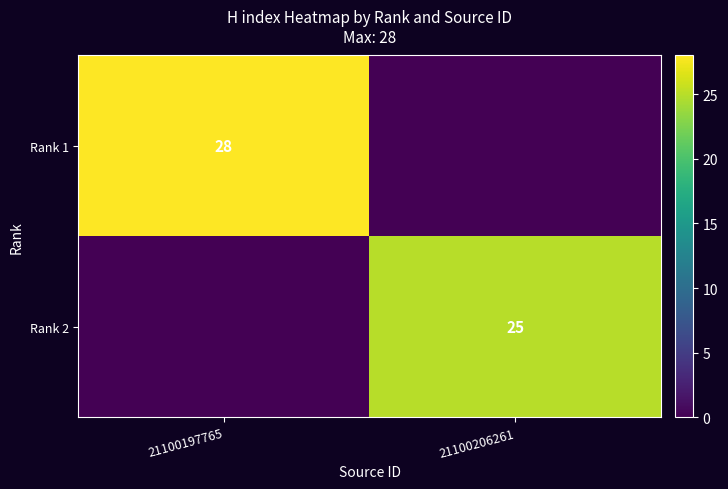

The Rank 2 series shows 25 at 21100206261. True or false?

True